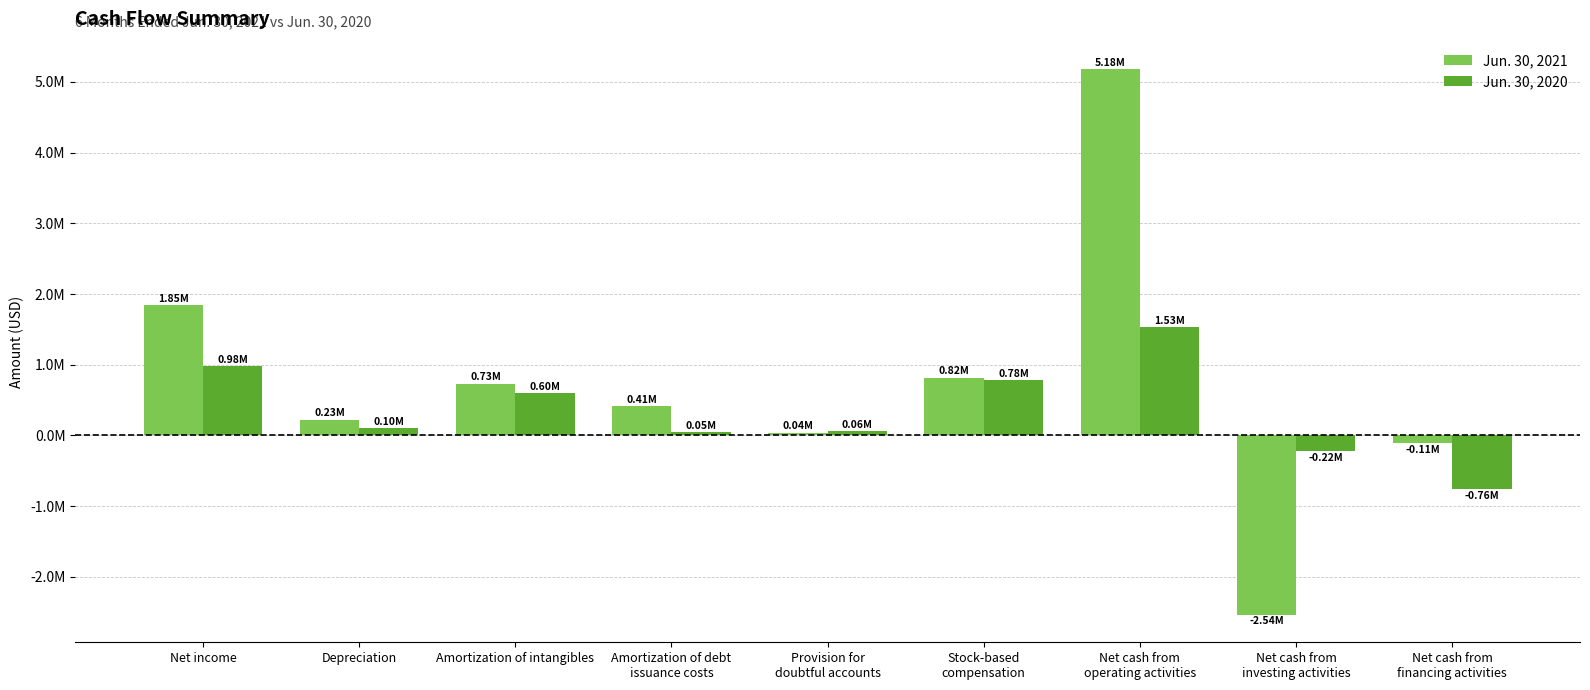

Does the chart contain stacked bars?

No